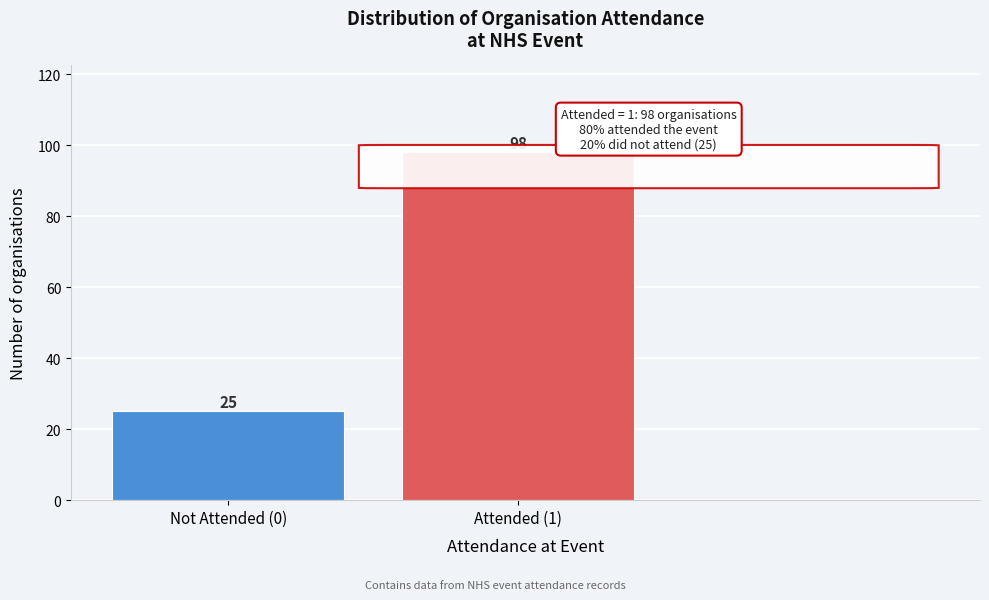

Reading left to right, list all the values displayed in this chart.

Not Attended (0)=25	Attended (1)=98